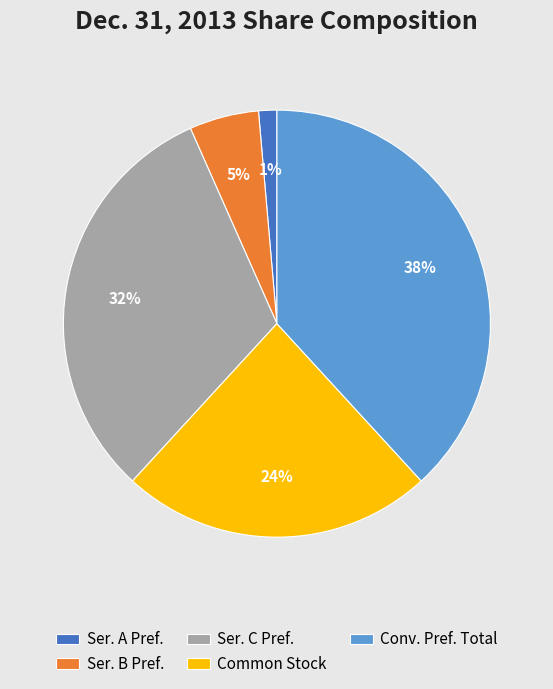

To the nearest percent, what percentage of the pie is Conv. Pref. Total?

38%